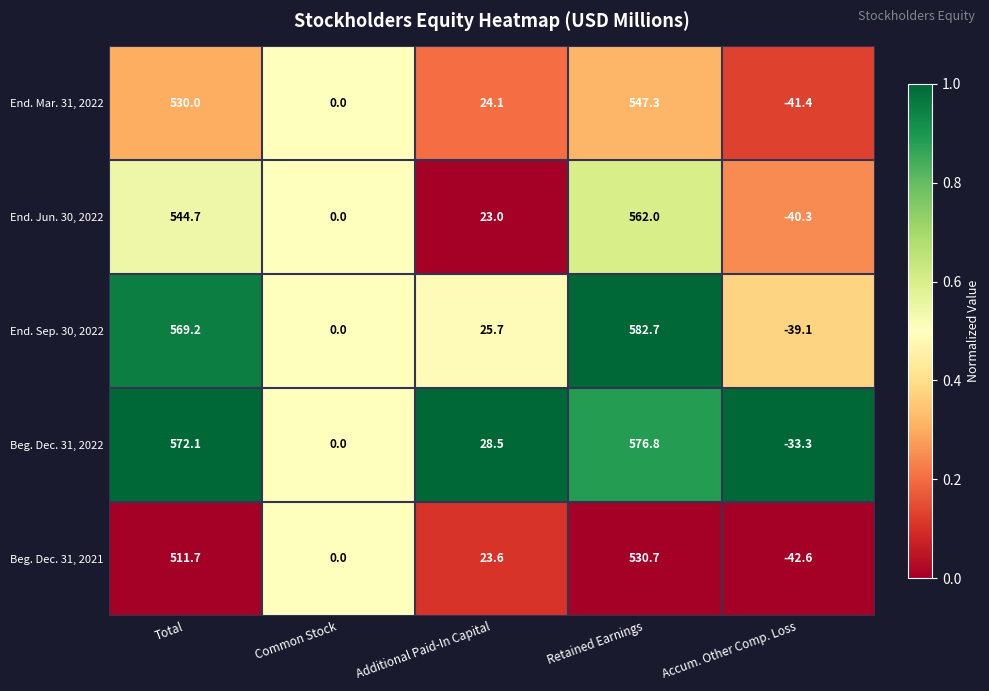

Is it true that End. Mar. 31, 2022 equals 530.0 at Total?

True